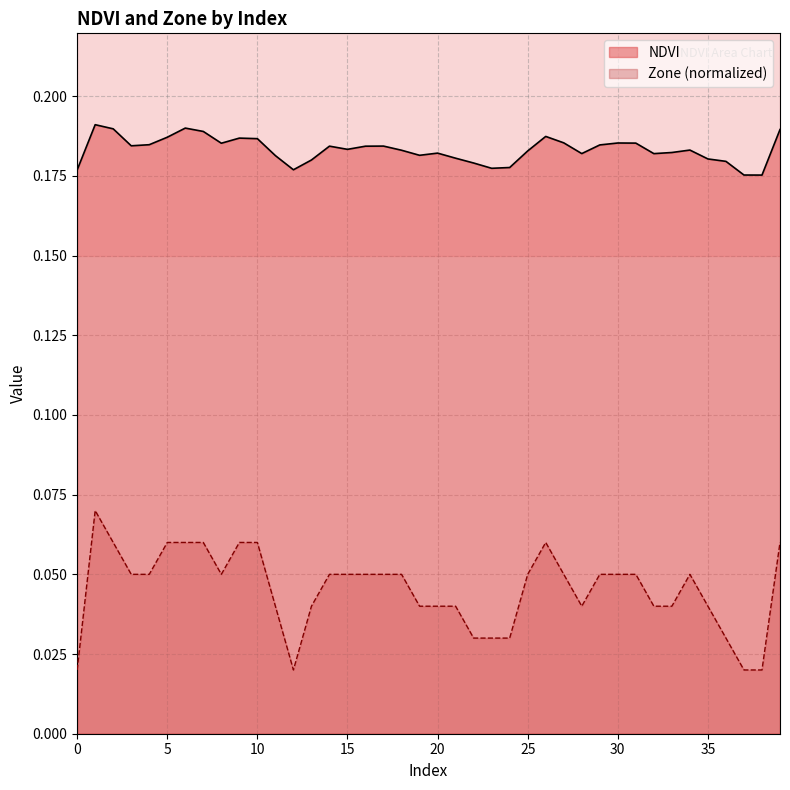

What is the approximate value of Zone at 16?

0.1